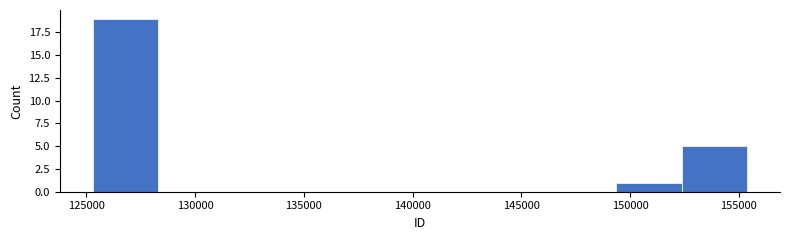

Reading left to right, transcribe this chart: for each bar, give the range it covers on the x-axis and its height. Neither the bar edges nor the heights are printed on the chart, so give them approximately, as read against the axes.

125500 to 128500: 19
128500 to 131500: 0
131500 to 134500: 0
134500 to 137500: 0
137500 to 140500: 0
140500 to 143500: 0
143500 to 146500: 0
146500 to 149500: 0
149500 to 152500: 1
152500 to 155500: 5